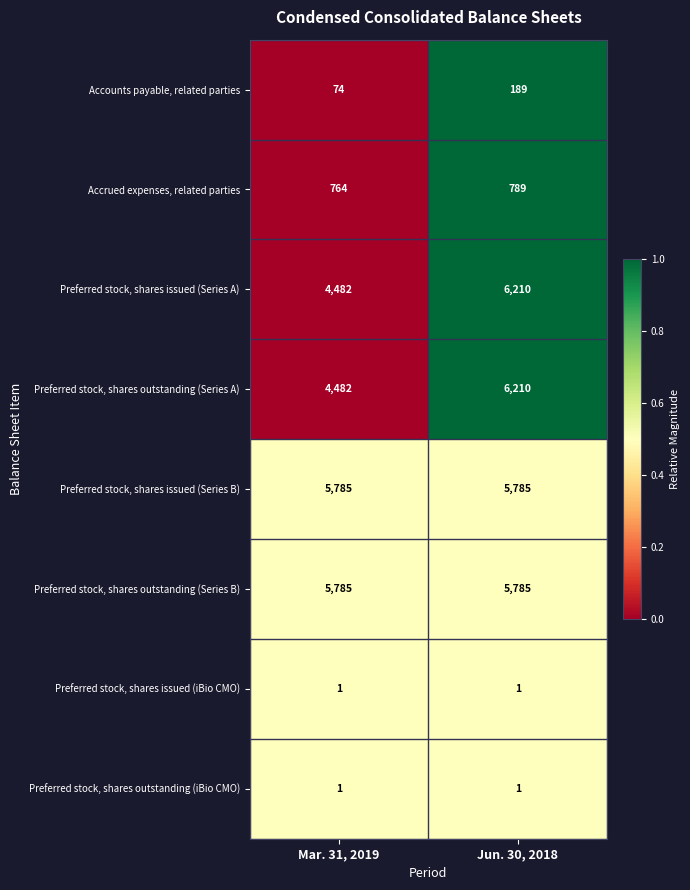

What is the sum of all Accrued expenses, related parties values?

1553